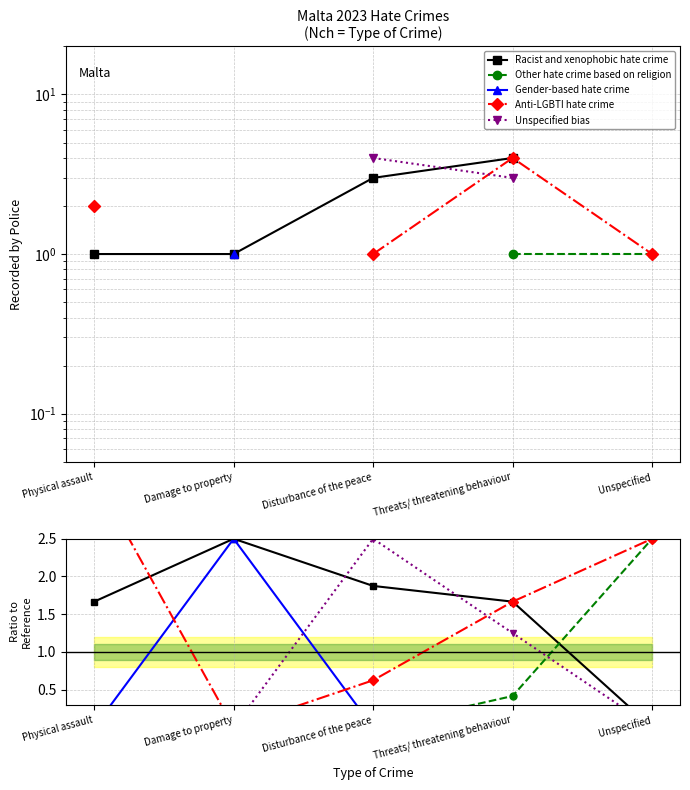

What is the difference between the highest and lowest values at Unspecified?

2.5